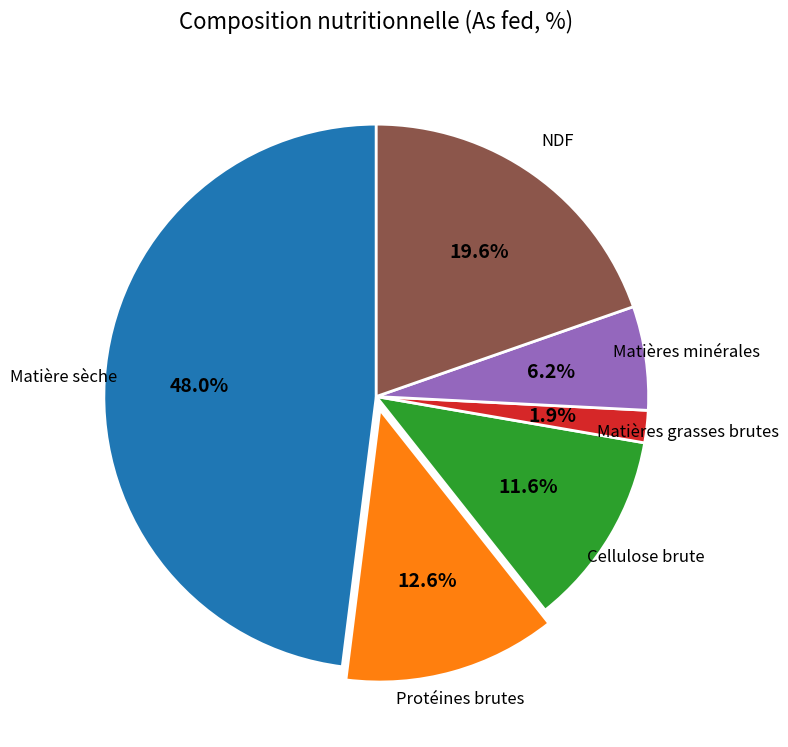

Is there any slice that represents more than half of the pie?

No